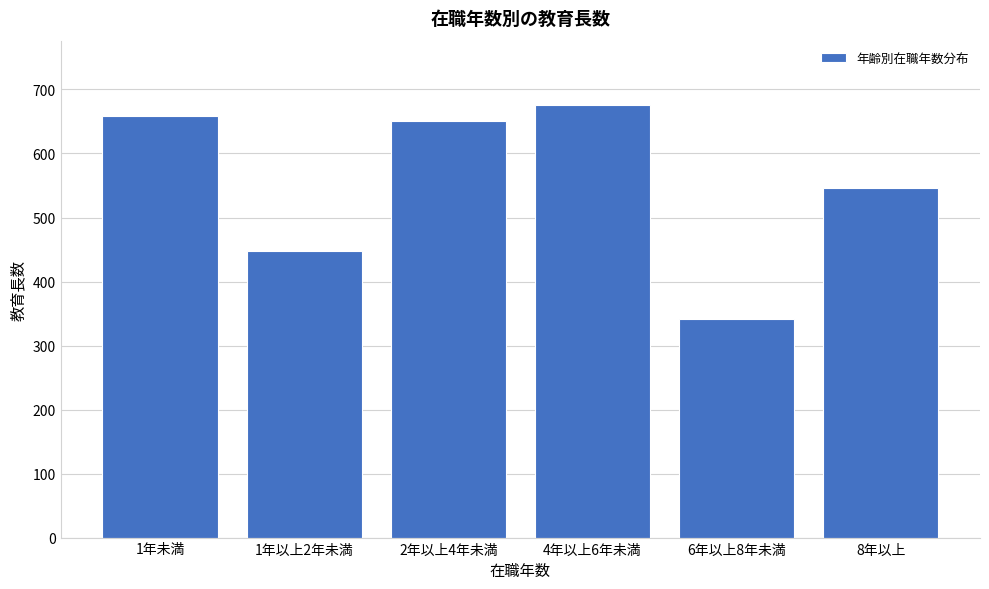

Reading left to right, what are all the values shown in this chart?

658	448	651	675	342	546